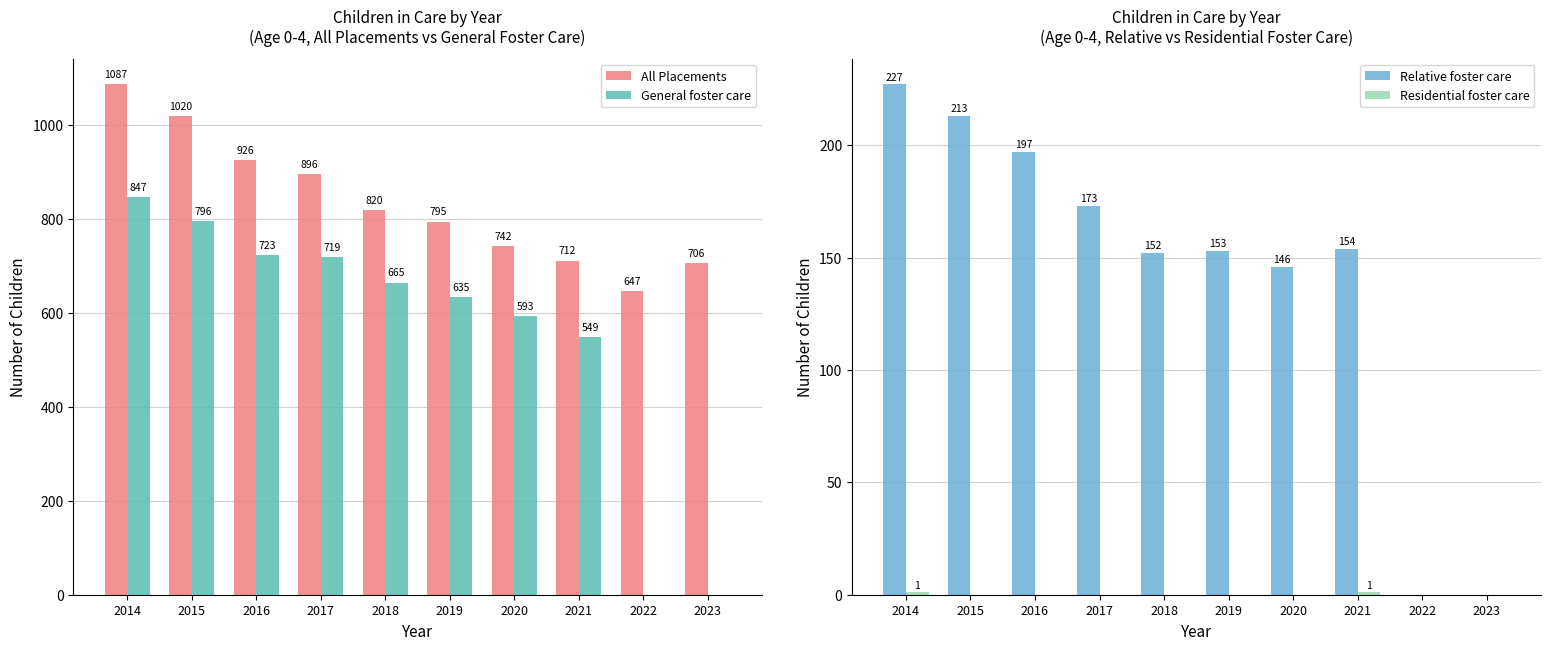

Reading left to right, list all the values displayed in this chart.

All Placements: 1087	1020	926	896	820	795	742	712	647	706
General foster care: 847	796	723	719	665	635	593	549	0	0
Relative foster care: 227	213	197	173	152	153	146	154	0	0
Residential foster care: 1	0	0	0	0	0	0	1	0	0